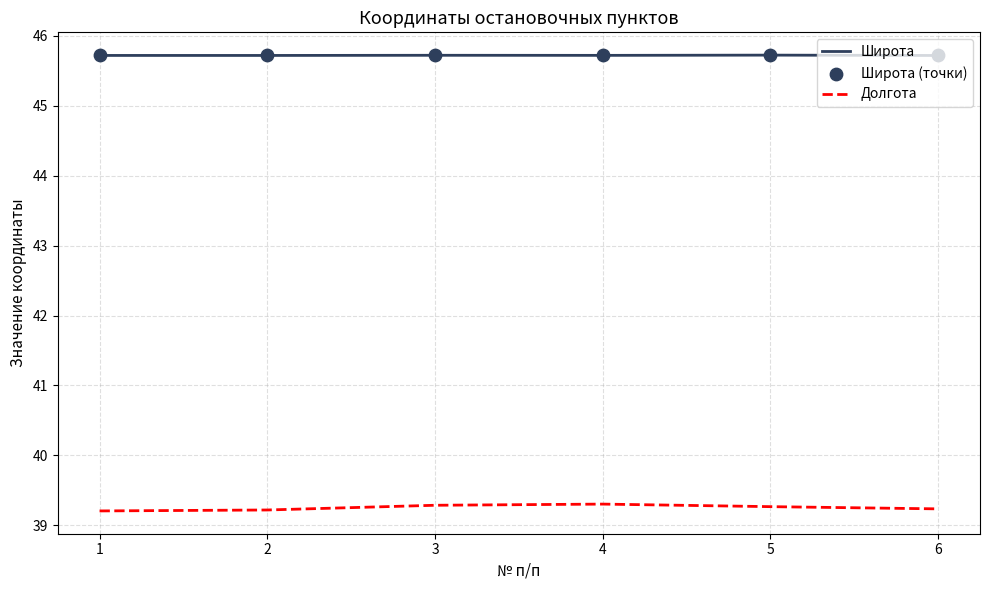

Which series has the largest total across all categories?

Широта